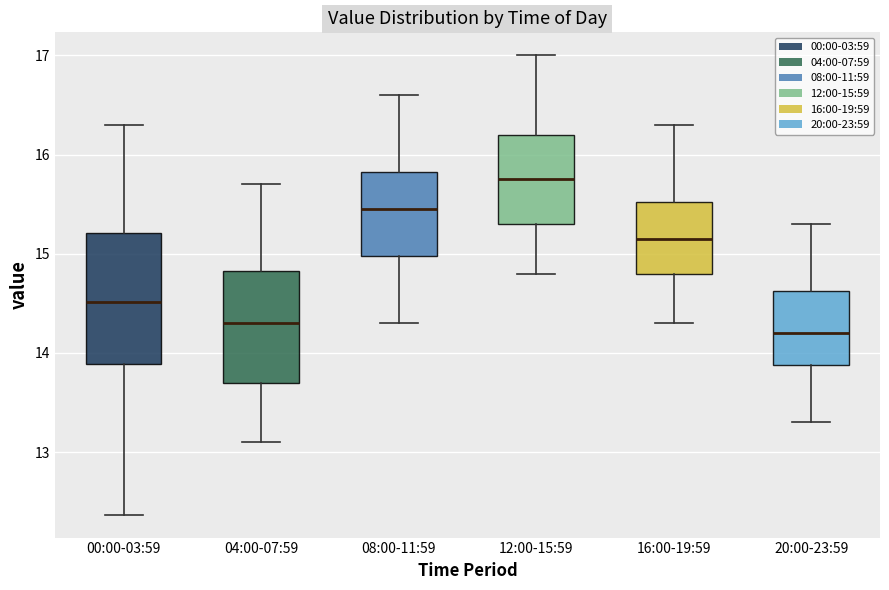

Where is the lower edge of the box for 16:00-19:59 on the y-axis? The values are not printed on the chart, so give them approximately, as read against the axis.

14.8